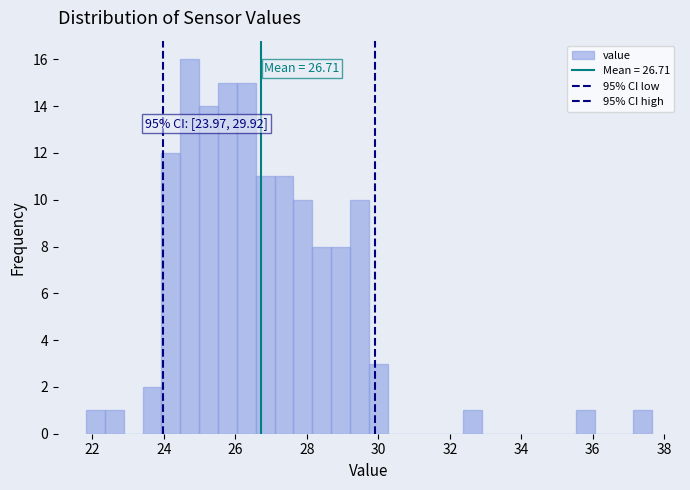

Around what value on the x-axis is the tallest bar? Give the approximate position of its centre, as read against the axis.

24.8